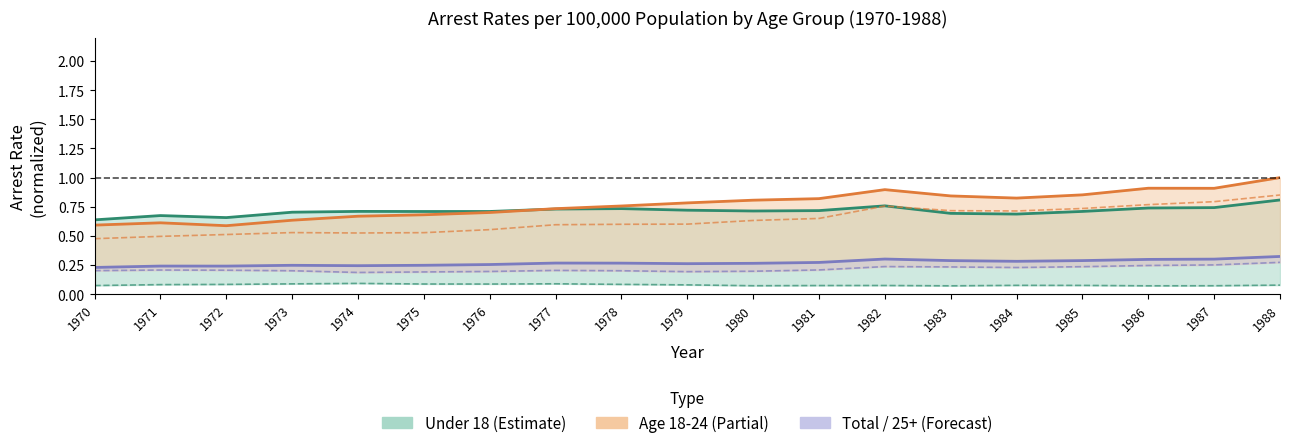

Does the chart display data point markers on the line(s)?

No